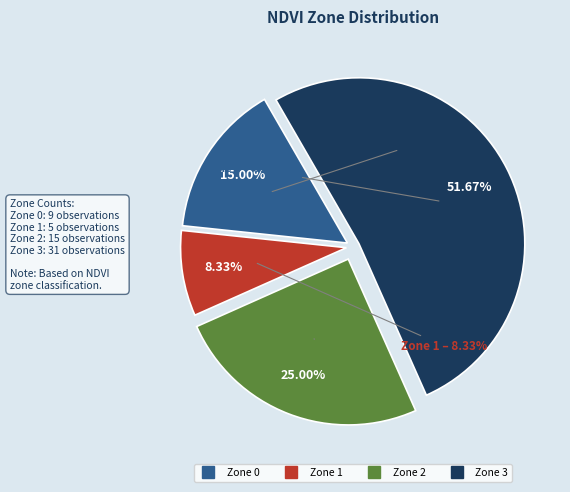

True or false: Zone 2 accounts for 25% of the total.

True